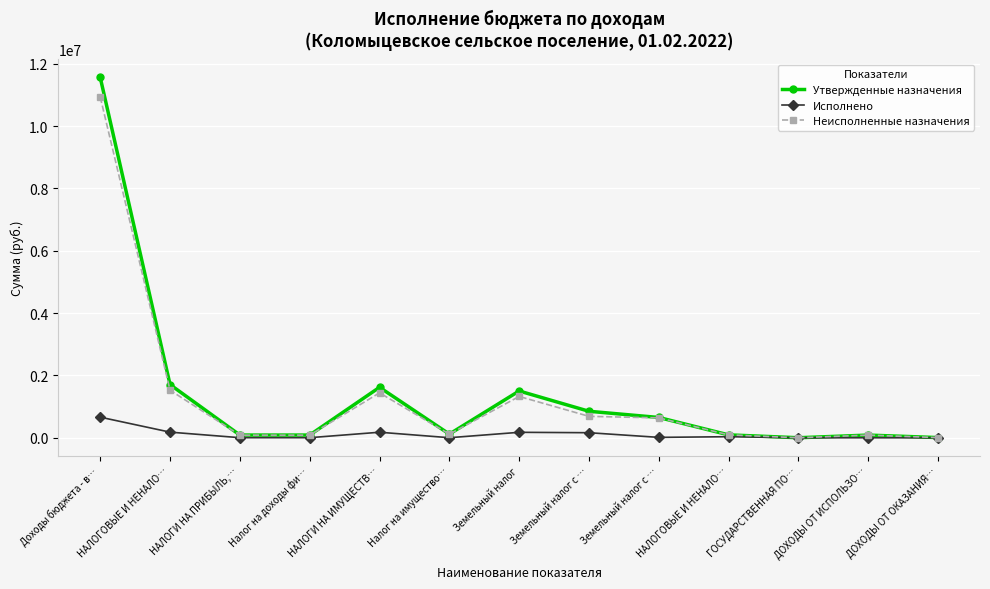

What is the difference between the highest and lowest values at Земельный налог с …?

687495.0